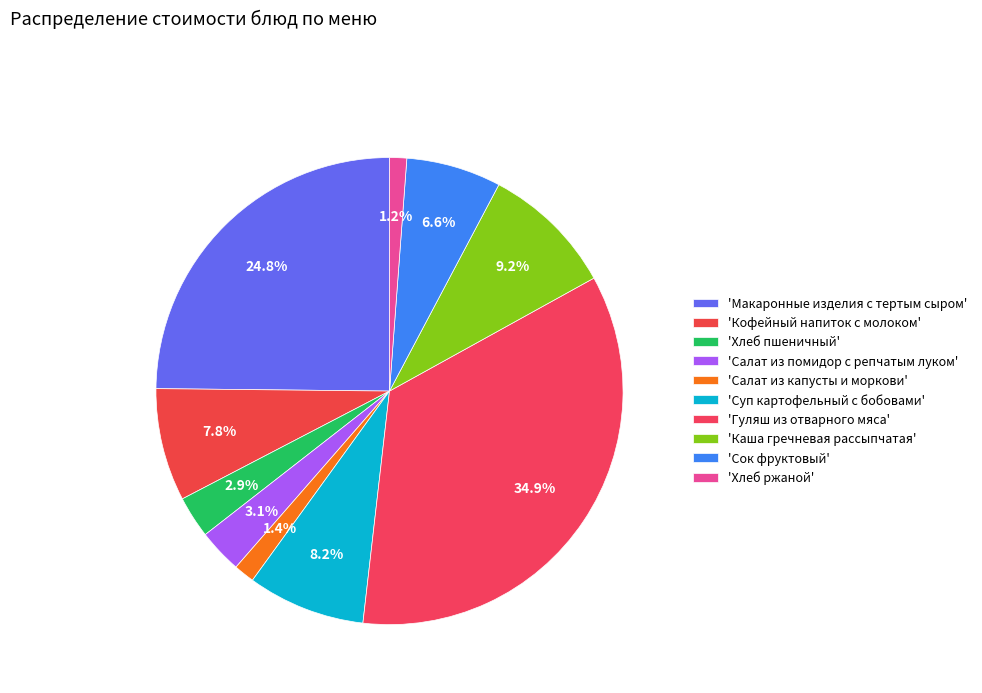

Count the number of slices in the pie.

10